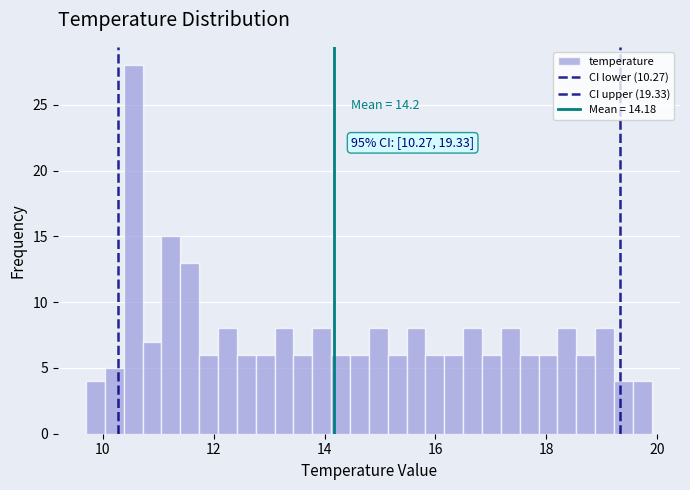

Read against the x-axis, roughly where is the centre of the tallest bar?

10.6